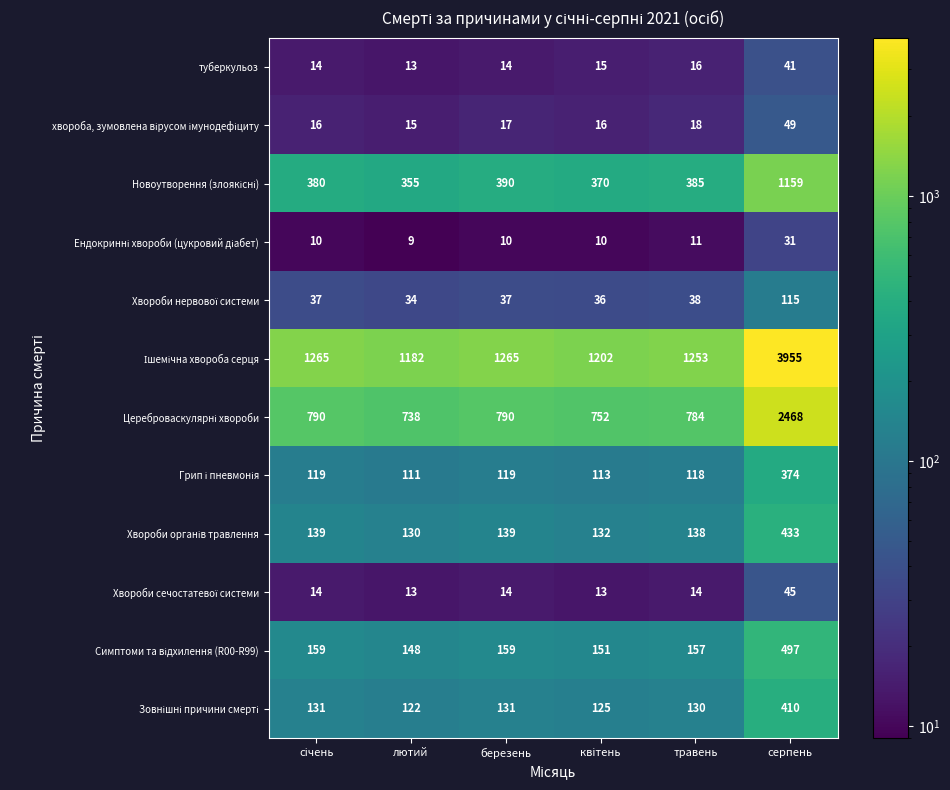

At which category is the sum across all series the highest?

серпень